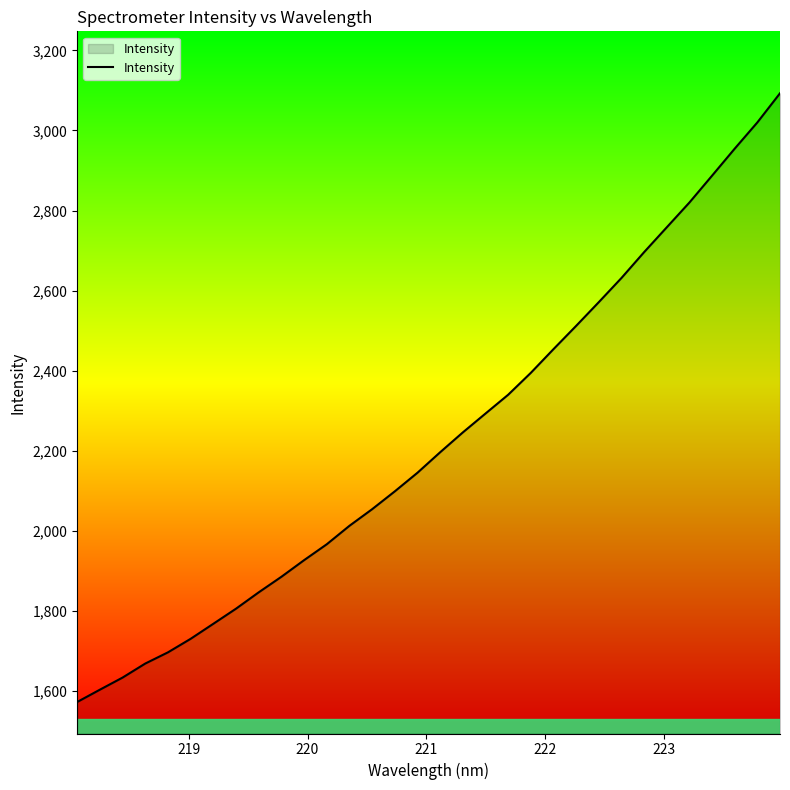

How many values are below 2196?

16